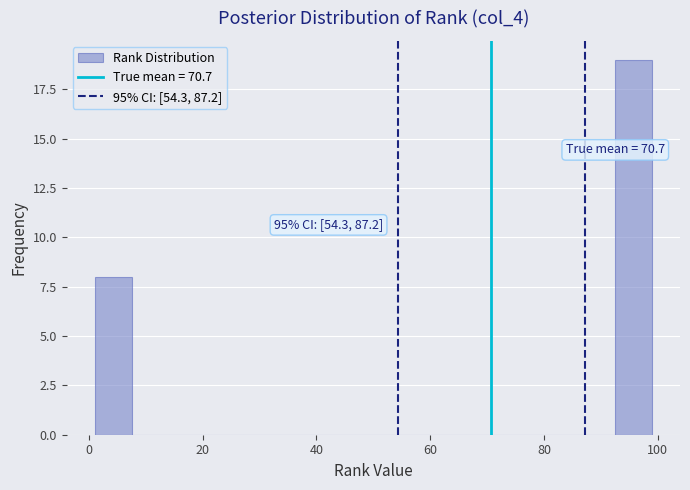

Around what value on the x-axis is the tallest bar? Give the approximate position of its centre, as read against the axis.

96